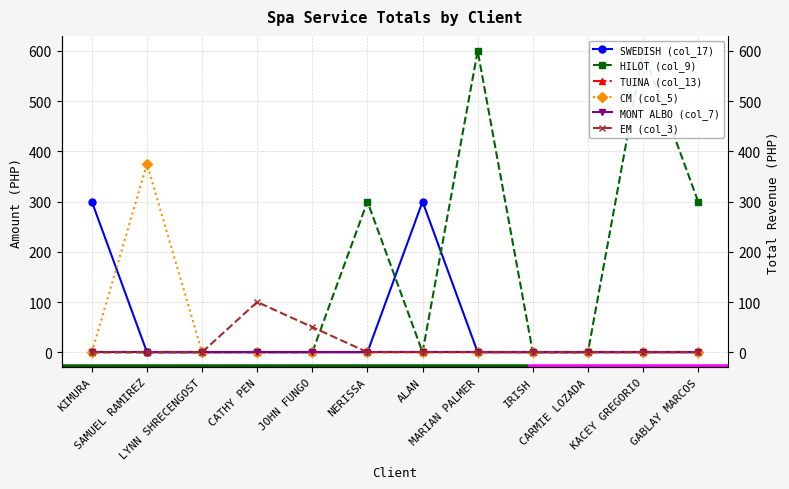

Rank the series by their maximum value, from lowest to highest.

TUINA (col_13), MONT ALBO (col_7), EM (col_3), SWEDISH (col_17), CM (col_5), HILOT (col_9)